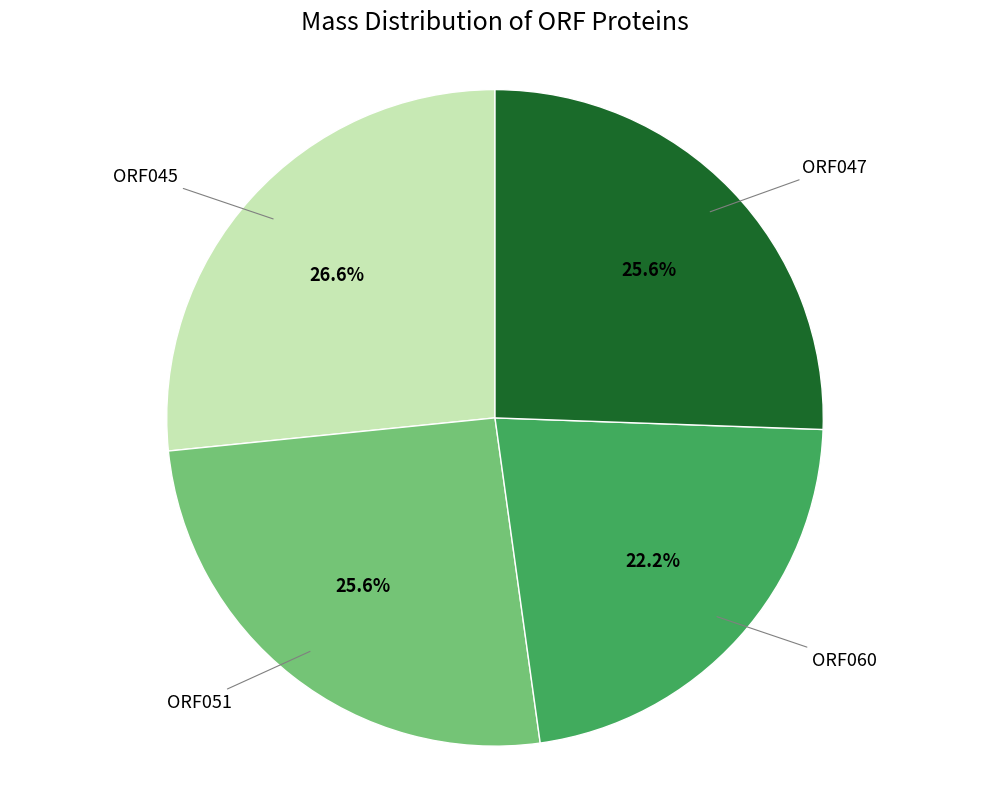

Is there any slice that represents more than half of the pie?

No